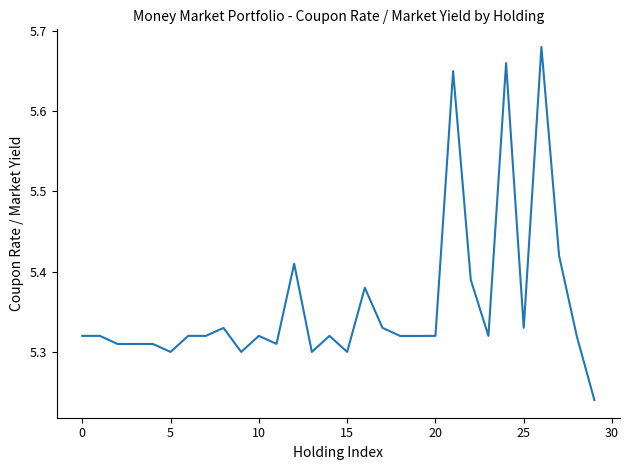

What is the difference between the maximum and minimum values?

0.4